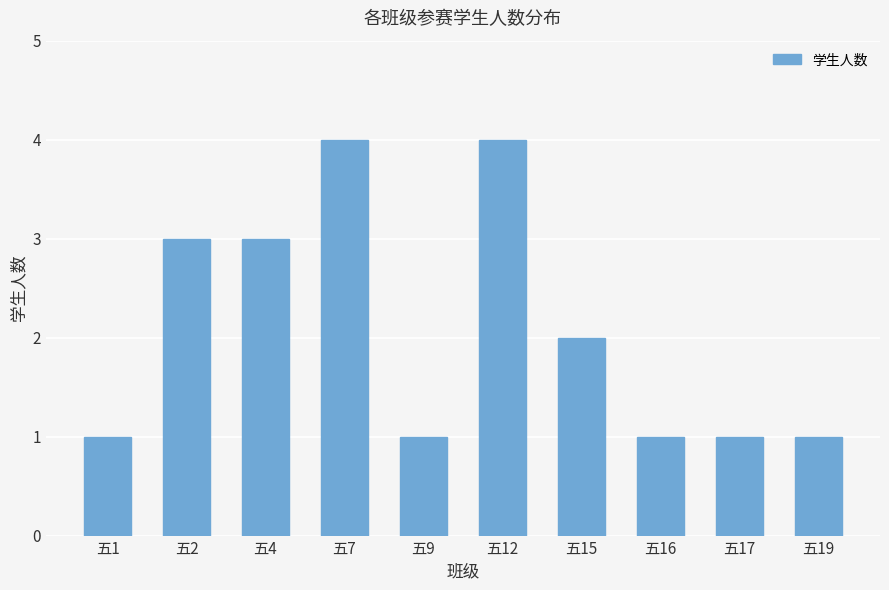

At which label is the value closest to 2?

五15